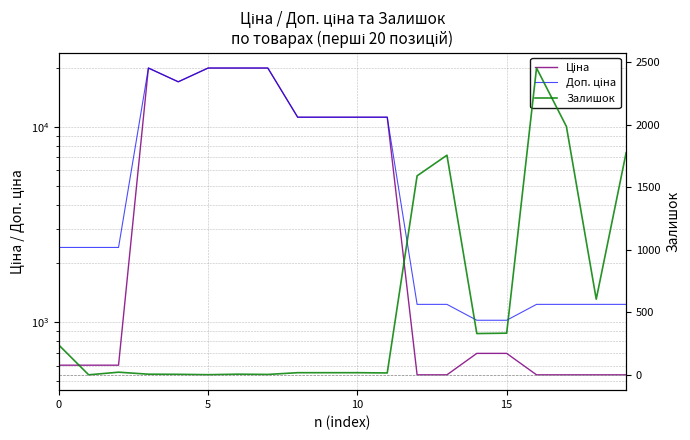

Where is Залишок nearest to the value 1226?

12